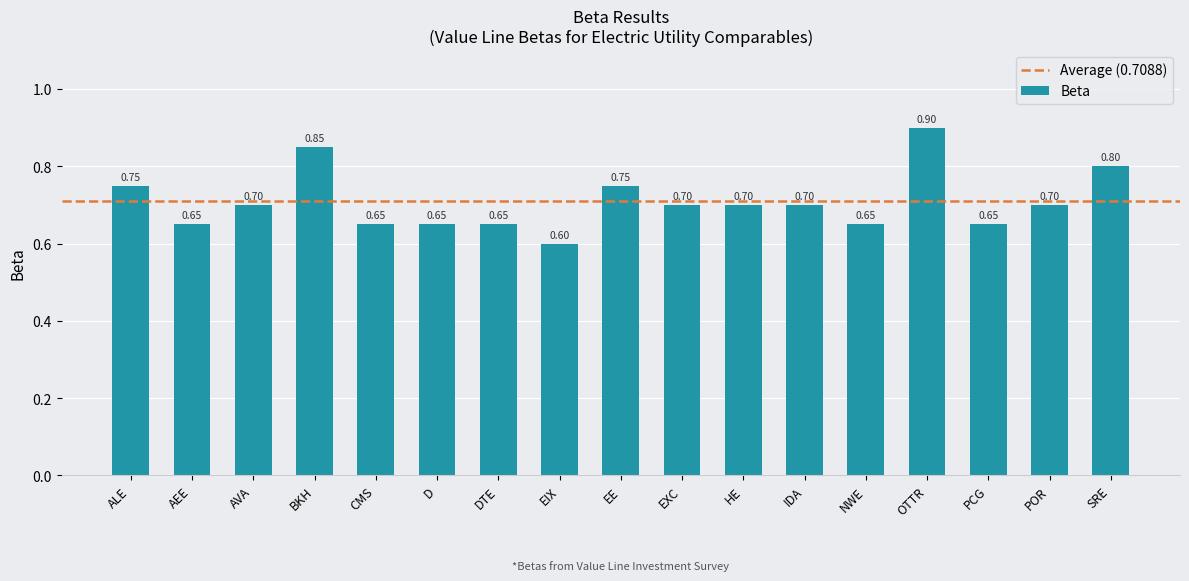

What is the sum of all values?

12.1